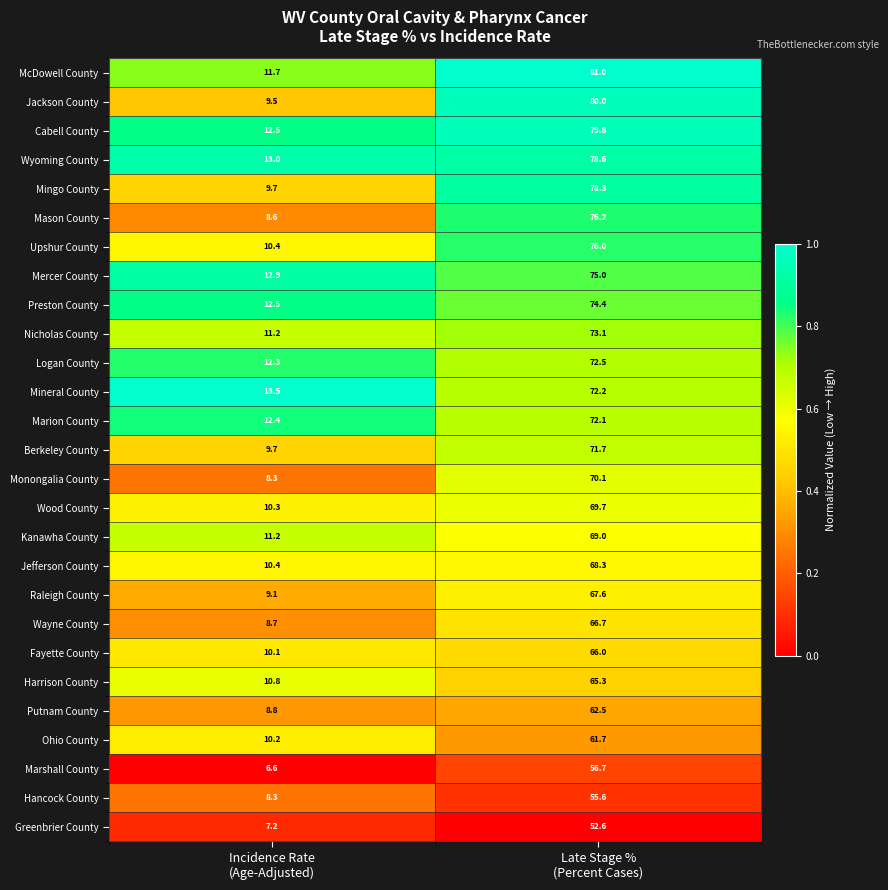

Which series has the widest spread of values?

Jackson County